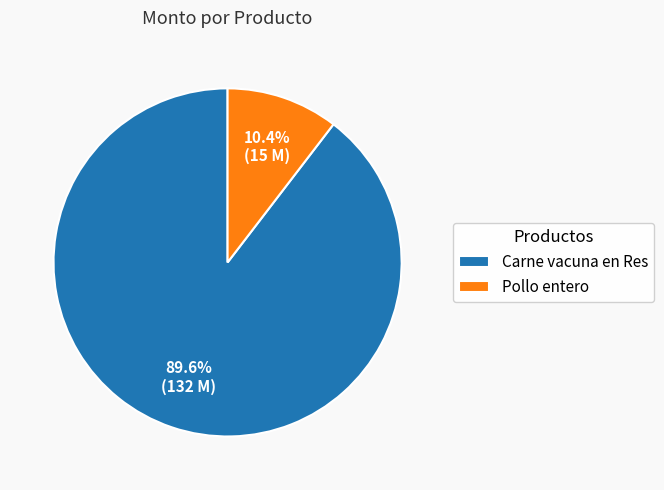

Rank the categories by value from lowest to highest.

Pollo entero, Carne vacuna en Res